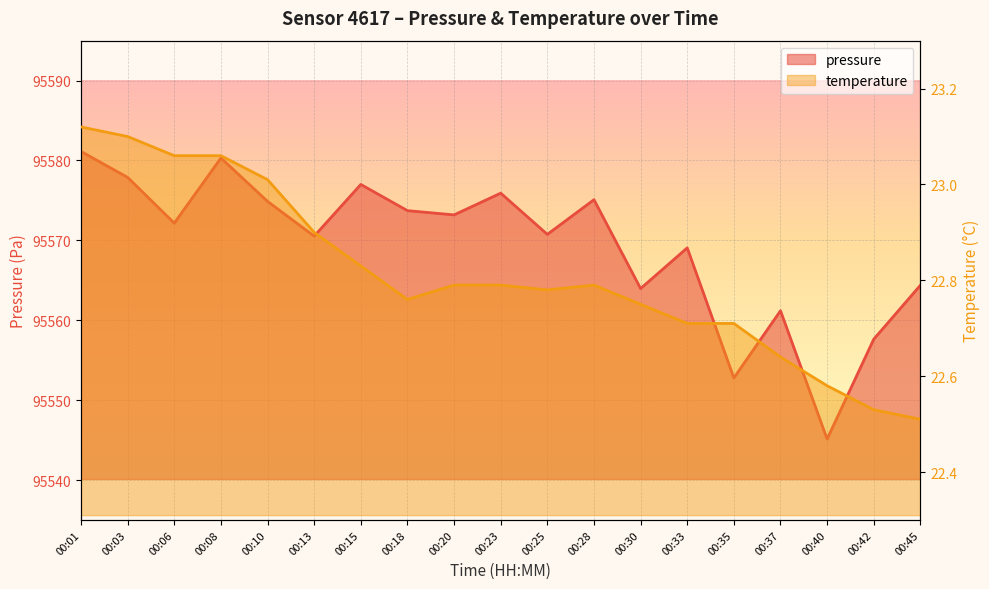

Rank the categories by temperature value from highest to lowest.

00:01, 00:03, 00:06, 00:08, 00:10, 00:13, 00:15, 00:20, 00:23, 00:28, 00:25, 00:18, 00:30, 00:33, 00:35, 00:37, 00:40, 00:42, 00:45